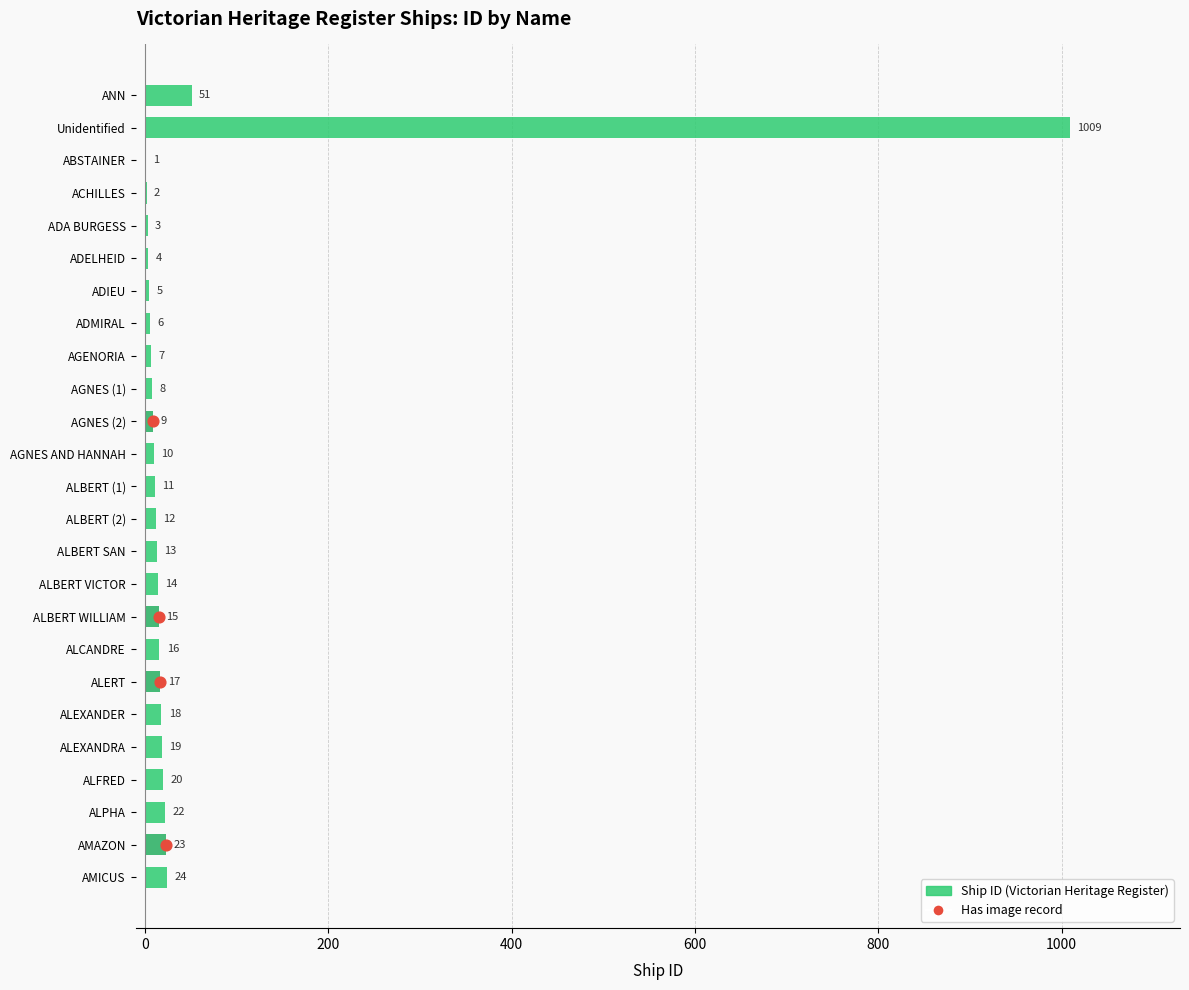

Between ADELHEID and ALERT, which is larger?

ALERT